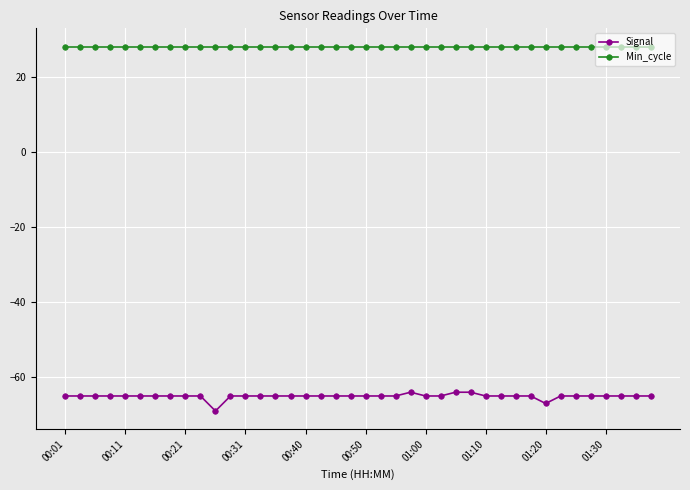

Reading left to right, list all the values displayed in this chart.

Signal: -65	-65	-65	-65	-65	-65	-65	-65	-65	-65	-69	-65	-65	-65	-65	-65	-65	-65	-65	-65	-65	-65	-65	-64	-65	-65	-64	-64	-65	-65	-65	-65	-67	-65	-65	-65	-65	-65	-65	-65
Min_cycle: 28	28	28	28	28	28	28	28	28	28	28	28	28	28	28	28	28	28	28	28	28	28	28	28	28	28	28	28	28	28	28	28	28	28	28	28	28	28	28	28